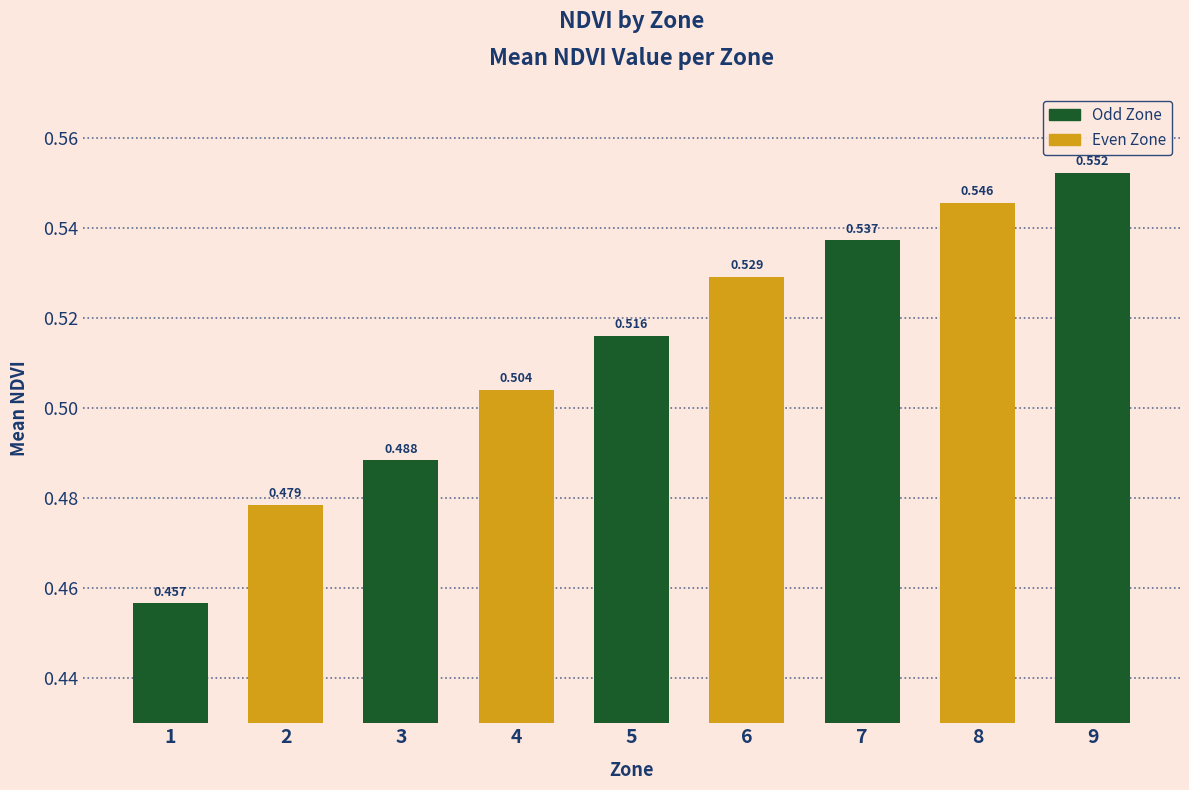

Reading left to right, transcribe all the data shown in this chart.

0.5	0.5	0.5	0.5	0.5	0.5	0.5	0.5	0.6